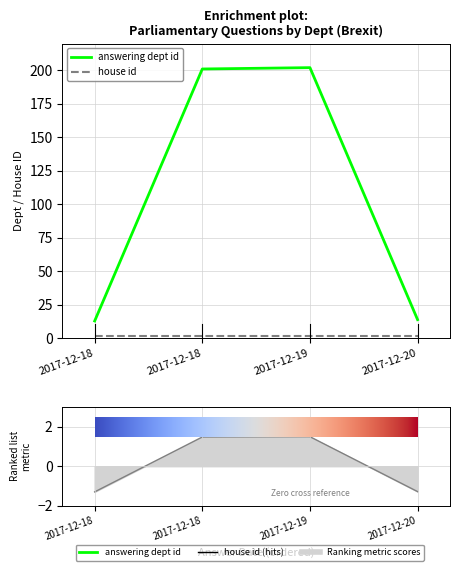

What is the sum of the answering dept id values at 2017-12-18 and 2017-12-19?

403